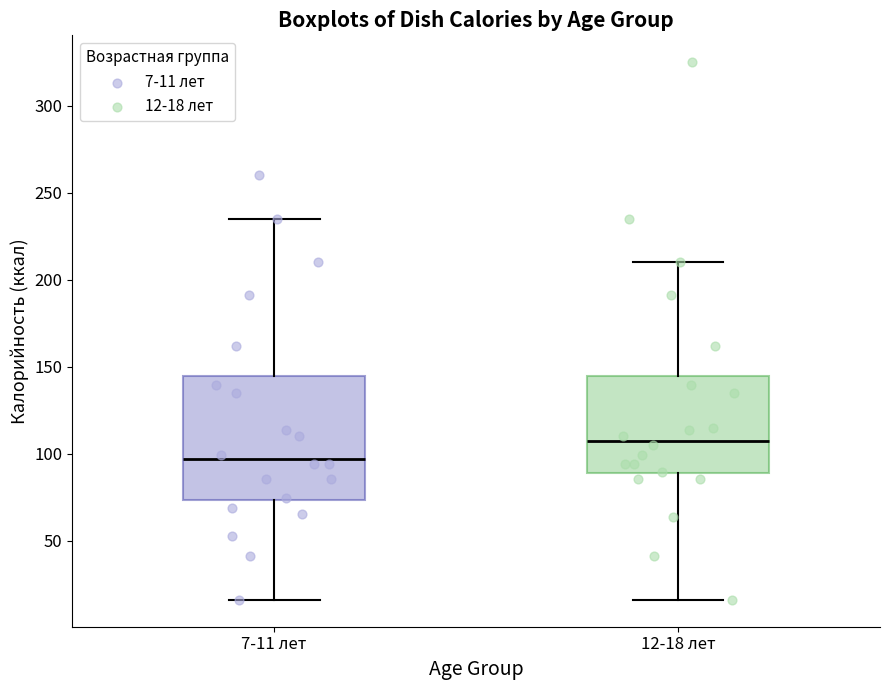

Which box has the lowest median line?

7-11 лет